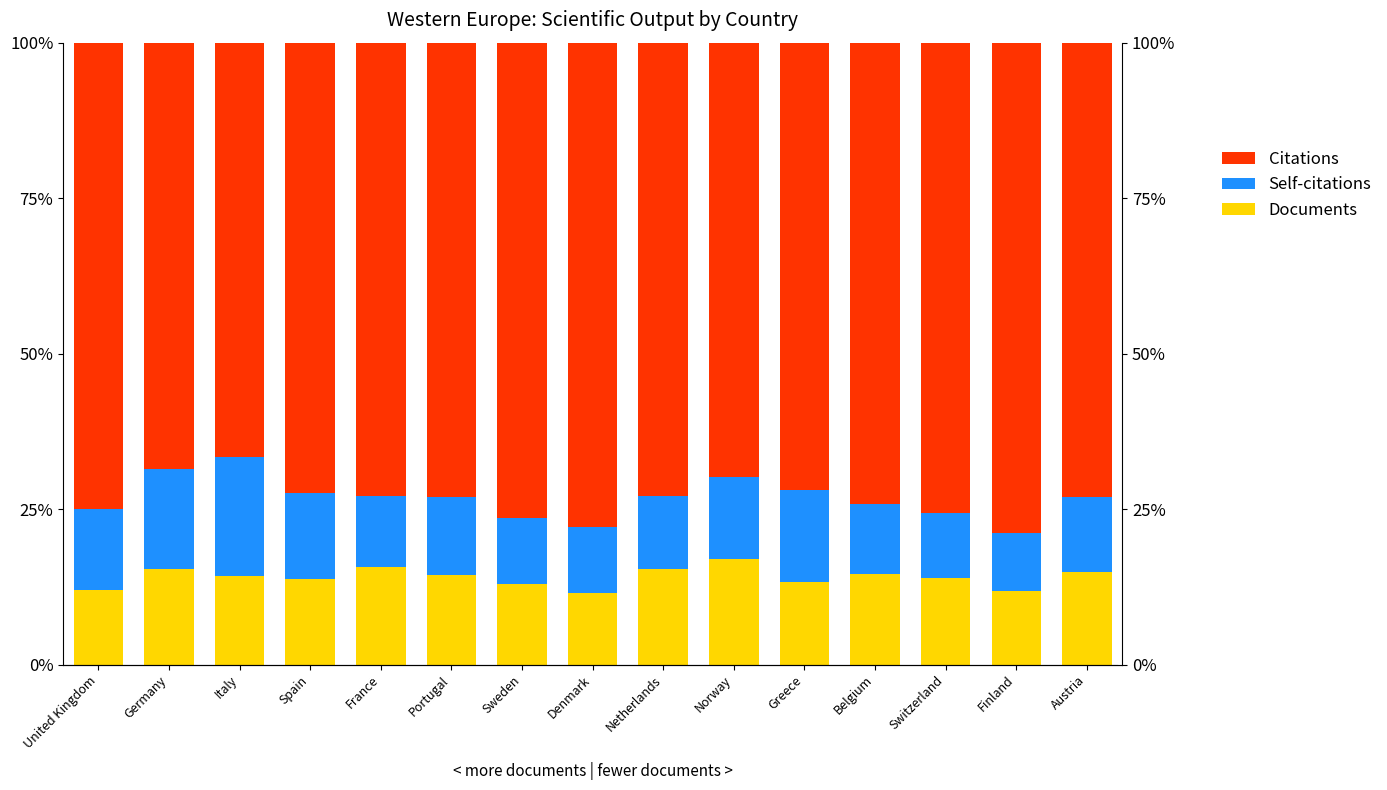

List the series in order of their peak value, lowest first.

Documents, Self-citations, Citations